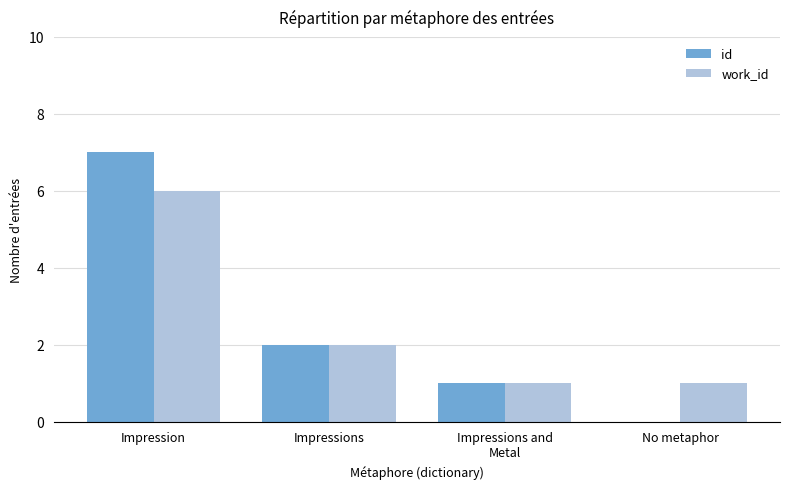

Is the value of work_id at Impression greater than the value of id at Impressions and
Metal?

Yes